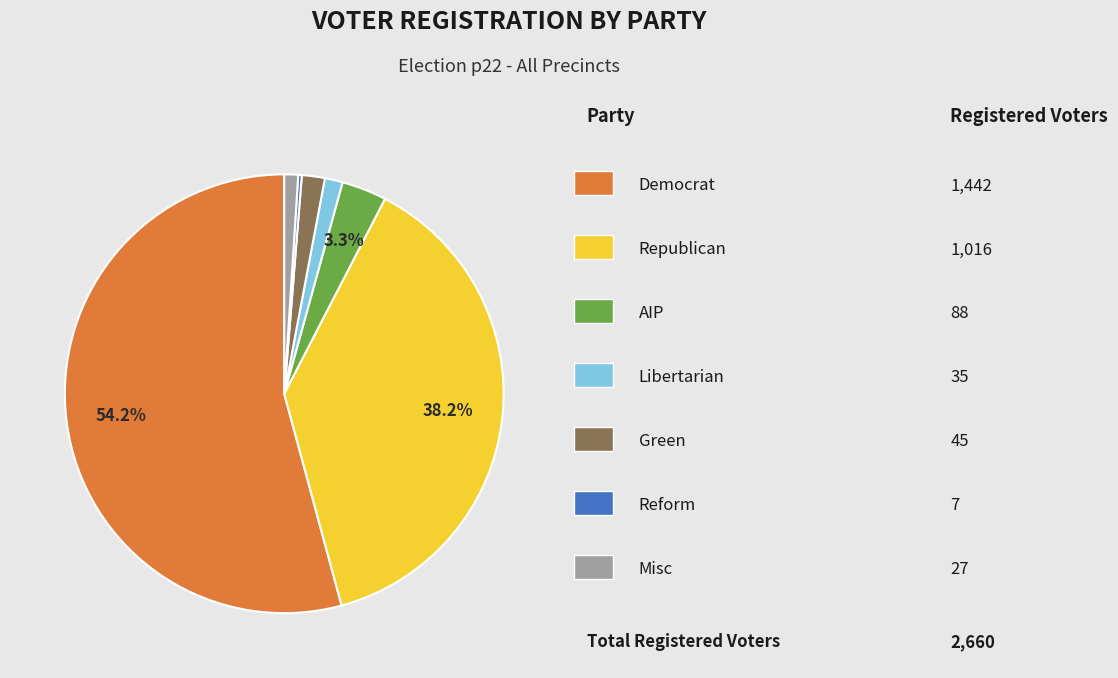

Is there a majority slice in this chart?

Yes